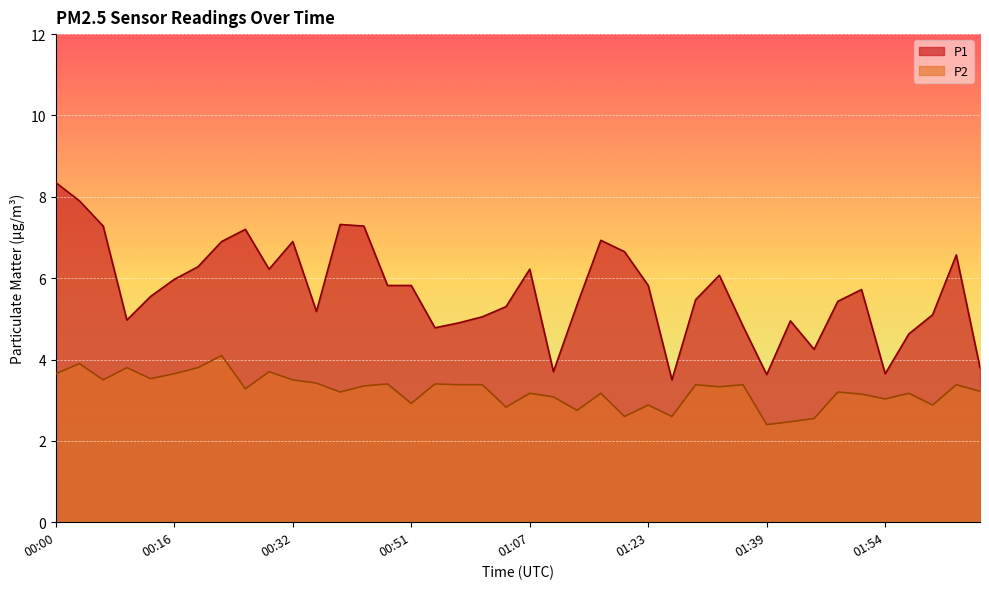

Which series has the widest spread of values?

P1